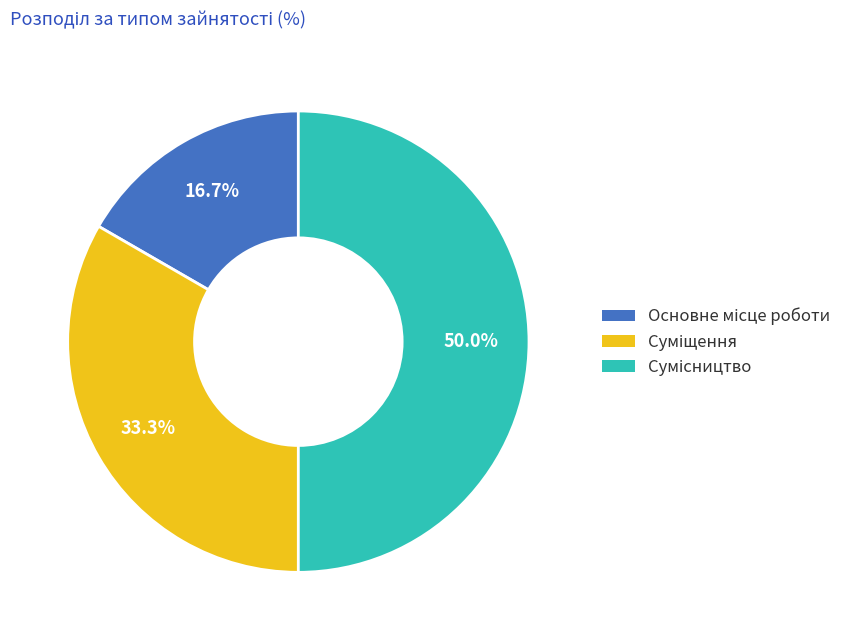

Is there any slice that represents more than half of the pie?

No